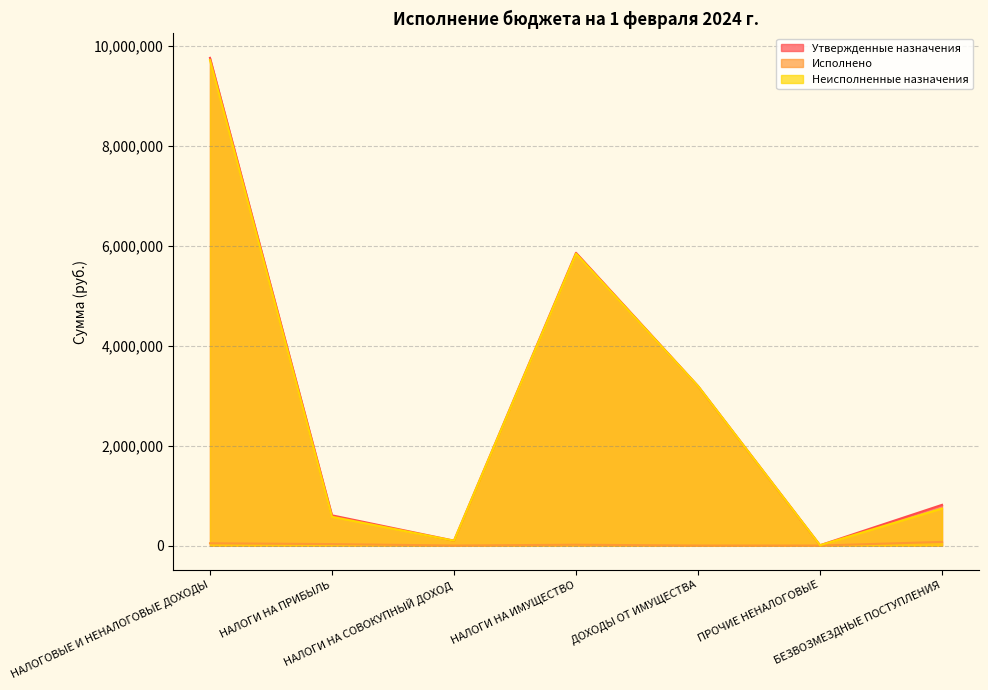

At how many categories does at least one series exceed 9514935?

1